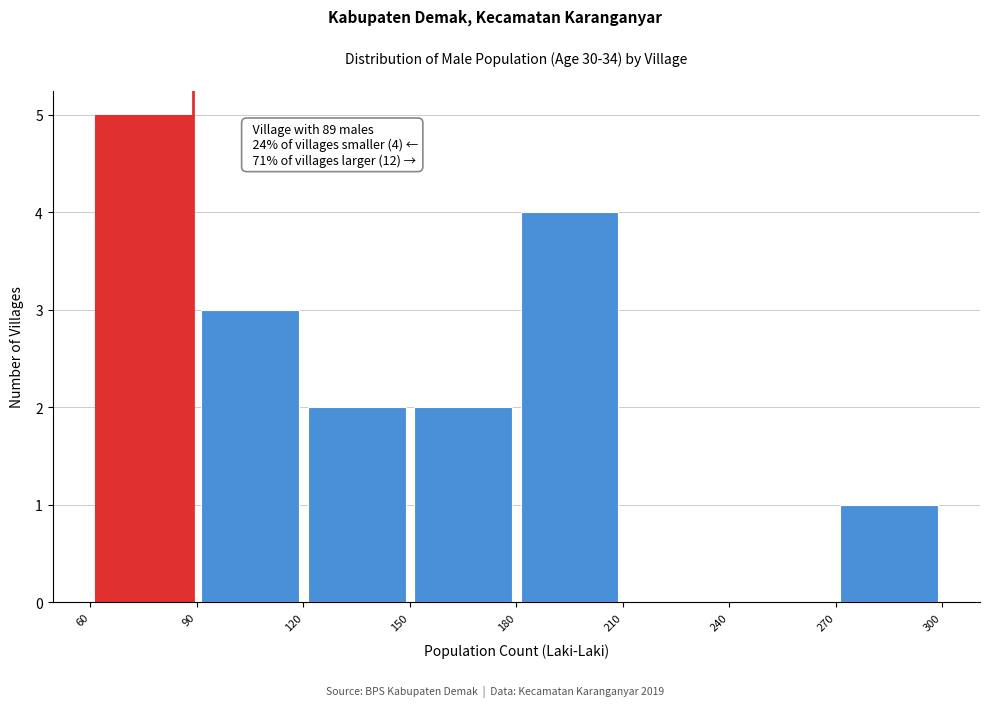

Over which range of the x-axis is the bar tallest?

60 to 90